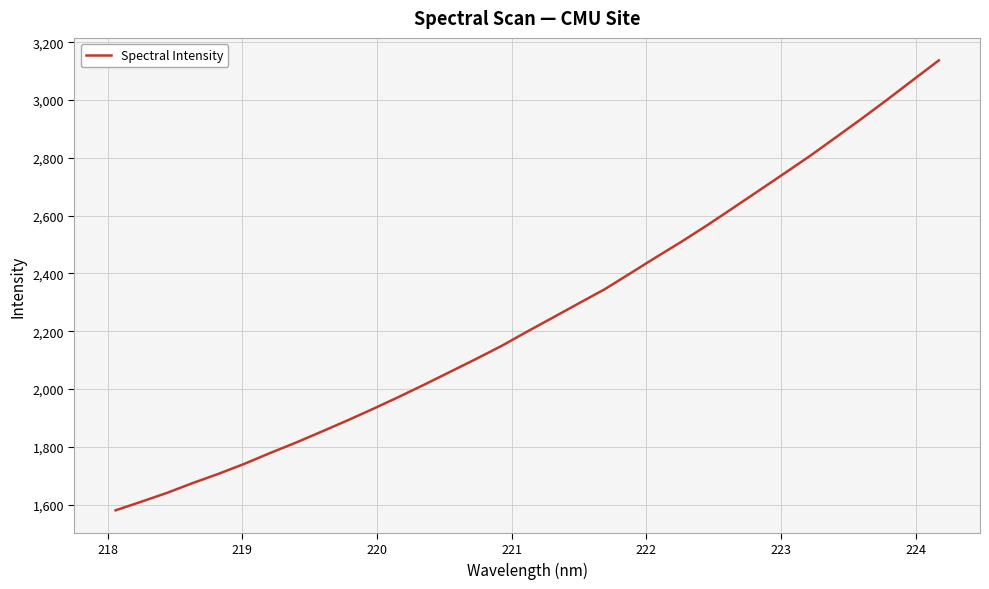

Reading left to right, transcribe all the data shown in this chart.

1580.3	1610.1	1640.8	1674.8	1706.7	1741.1	1778.6	1814.5	1852.5	1891.3	1931.3	1972.8	2015.7	2059.8	2104.0	2149.6	2199.4	2247.8	2296.8	2345.1	2400.4	2456.0	2510.5	2567.4	2626.9	2686.7	2746.8	2807.4	2871.3	2935.6	3001.9	3069.7	3137.1